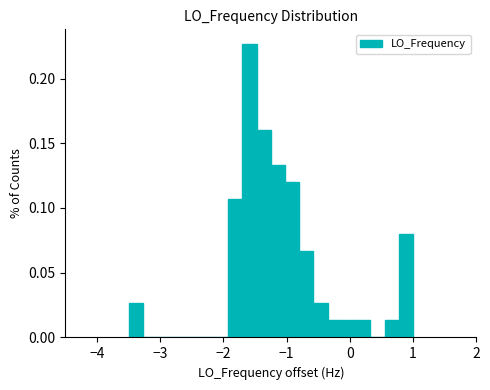

Read against the x-axis, roughly where is the centre of the tallest bar?

-1.6